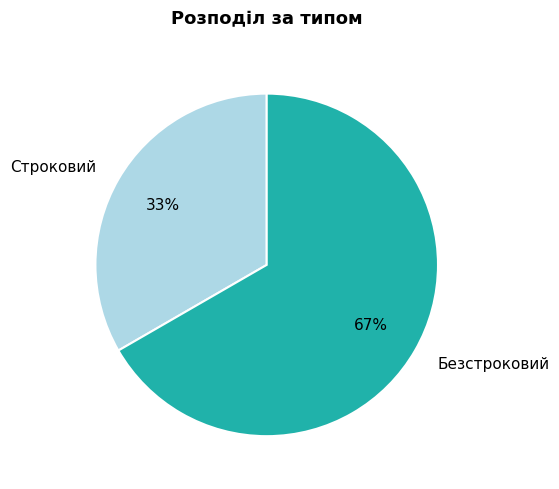

To the nearest percent, what is the average slice percentage?

50%